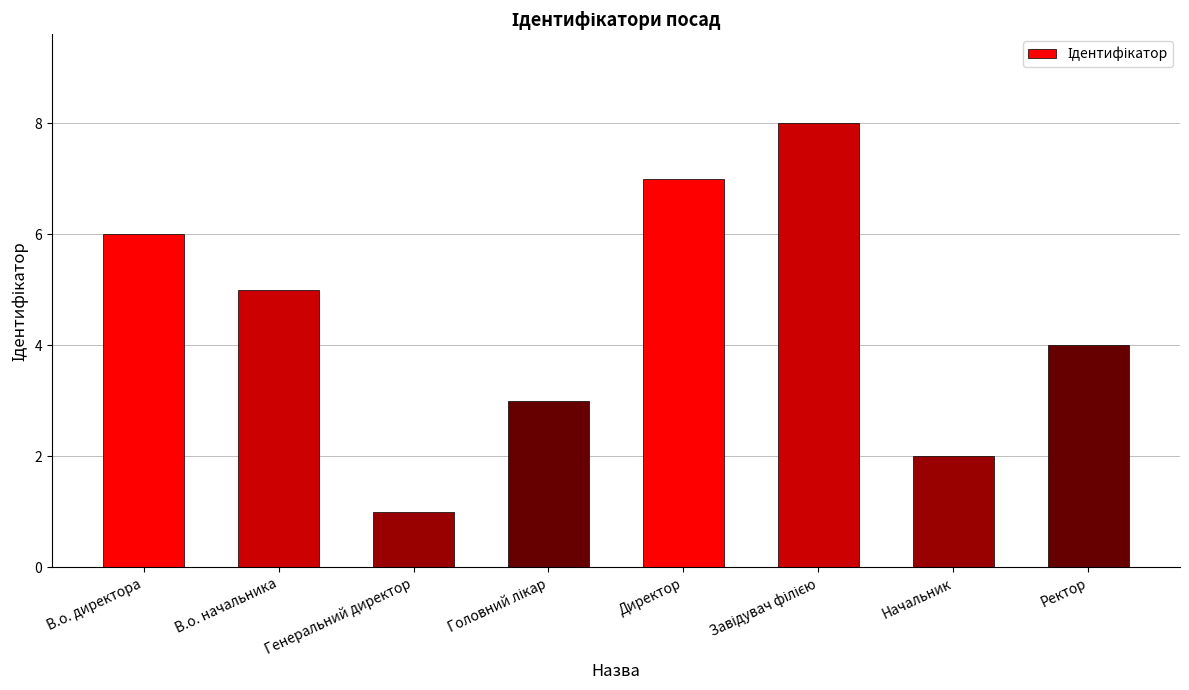

What is the greatest value displayed?

8